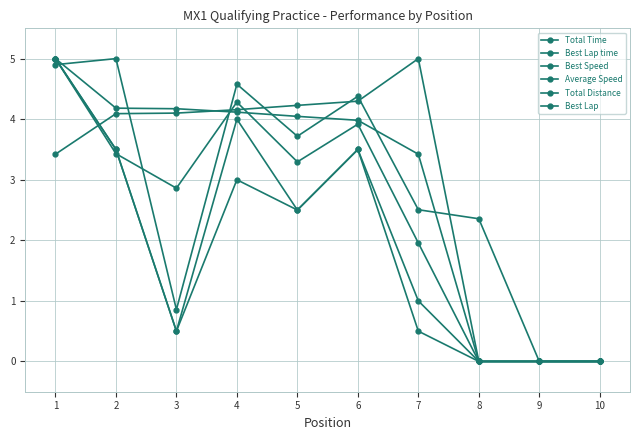

How many distinct data groups are displayed?

6